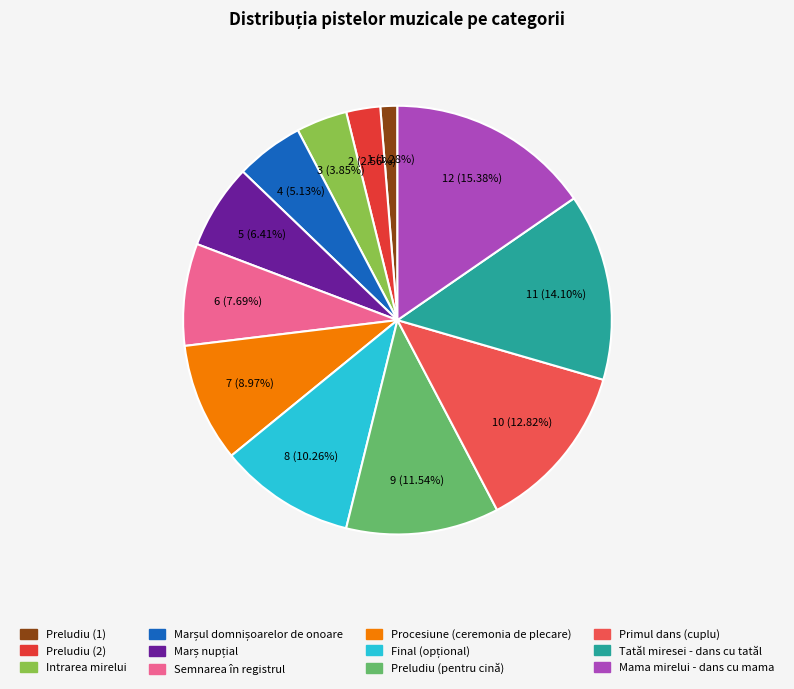

Count the number of slices in the pie.

12